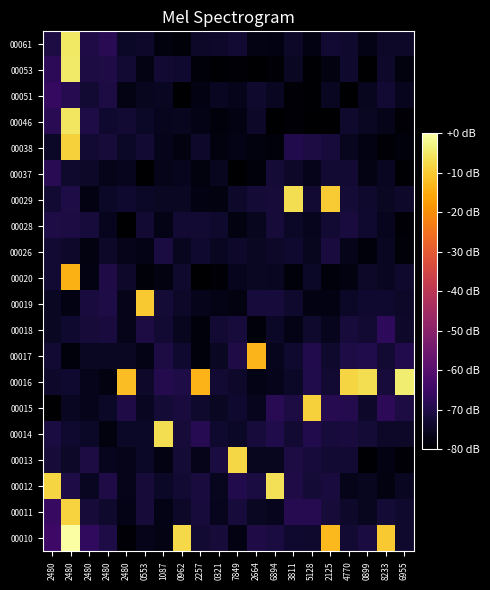

At which category is the sum across all series the highest?

2480